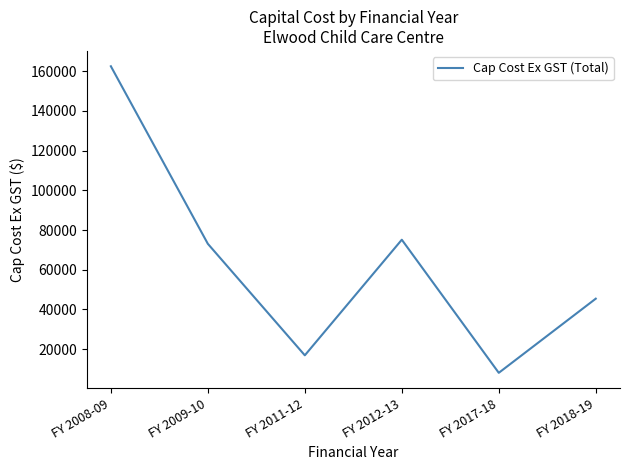

Reading left to right, what are all the values shown in this chart?

162448.6	73065.7	16922.0	75125.0	8110.0	45438.9